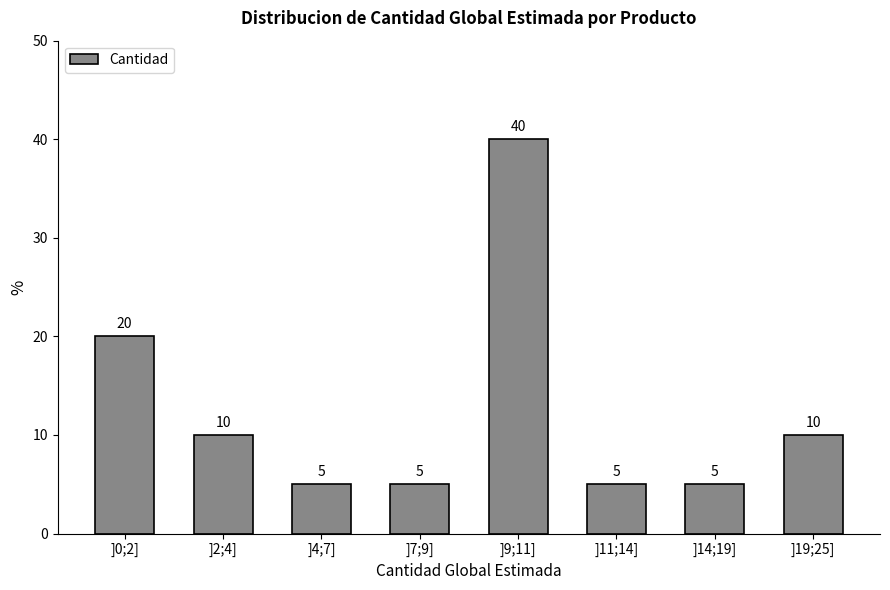

Reading left to right, transcribe all the data shown in this chart.

]0;2]=20	]2;4]=10	]4;7]=5	]7;9]=5	]9;11]=40	]11;14]=5	]14;19]=5	]19;25]=10